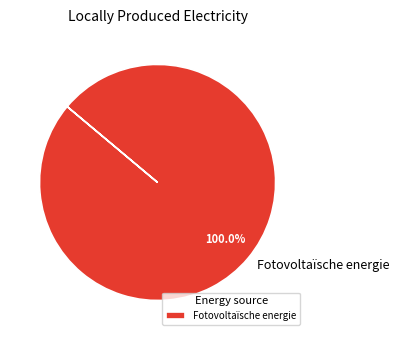

Which category accounts for the majority?

Fotovoltaïsche energie